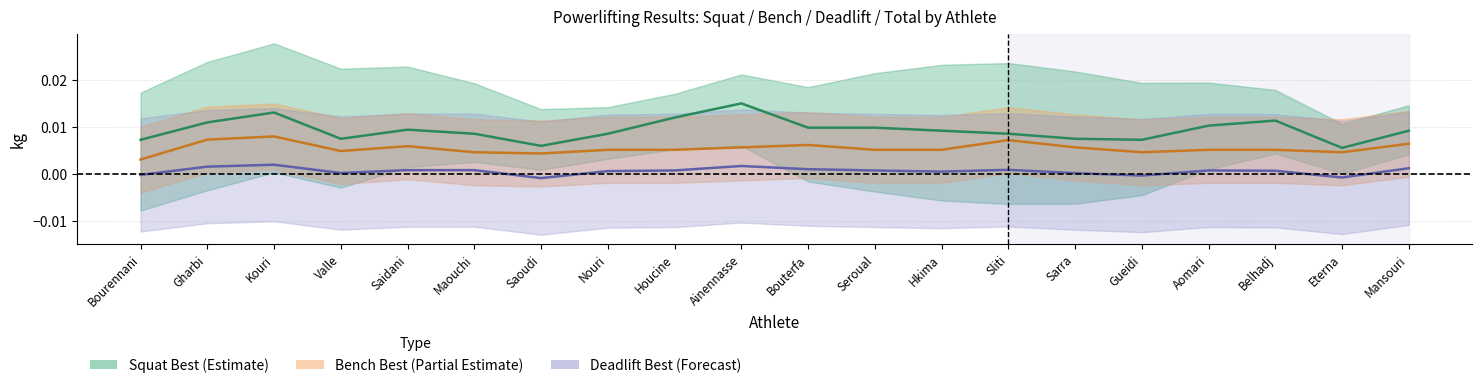

Which category has the highest value across all series?

Ainennasse